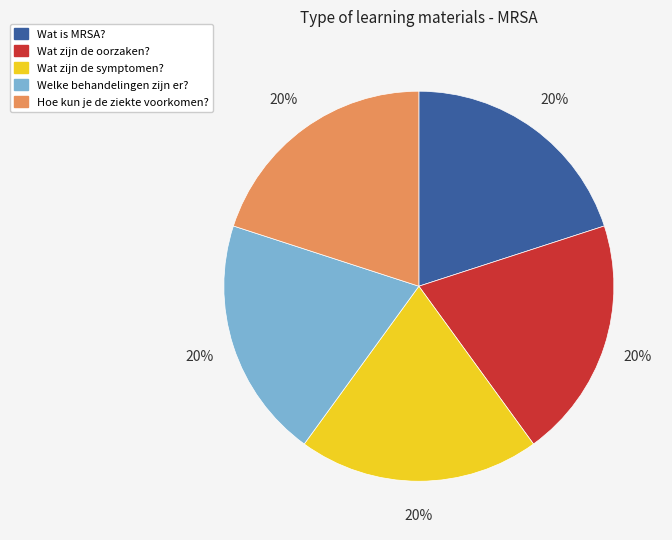

True or false: Wat zijn de oorzaken? accounts for 20% of the total.

True